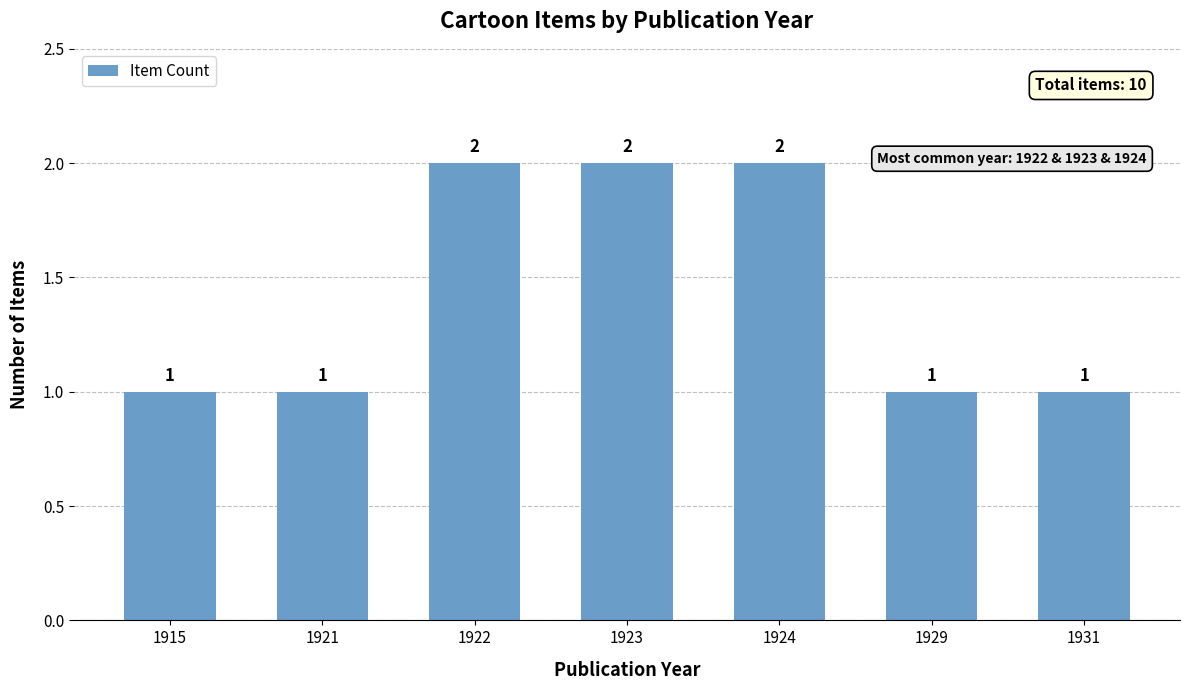

How many values are between 1 and 2?

7